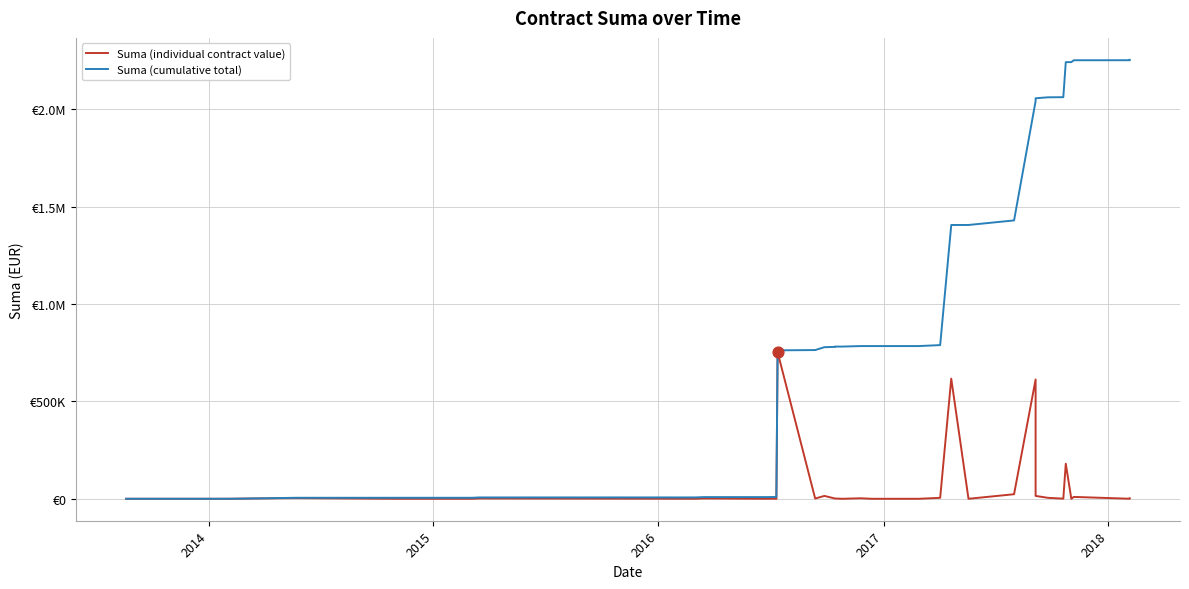

Is the value of Suma (individual contract value) at 27 greater than the value of Suma (cumulative total) at 33?

No